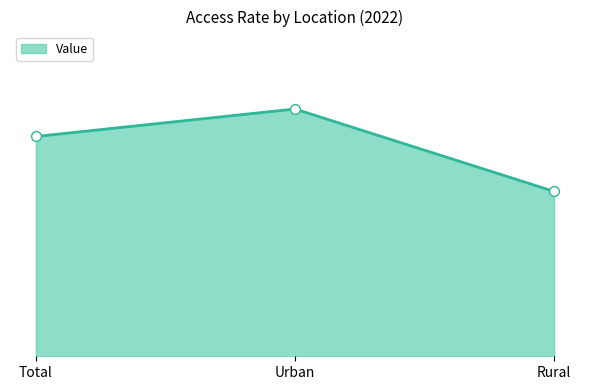

What is the change in value from Urban to Rural?

-3.3